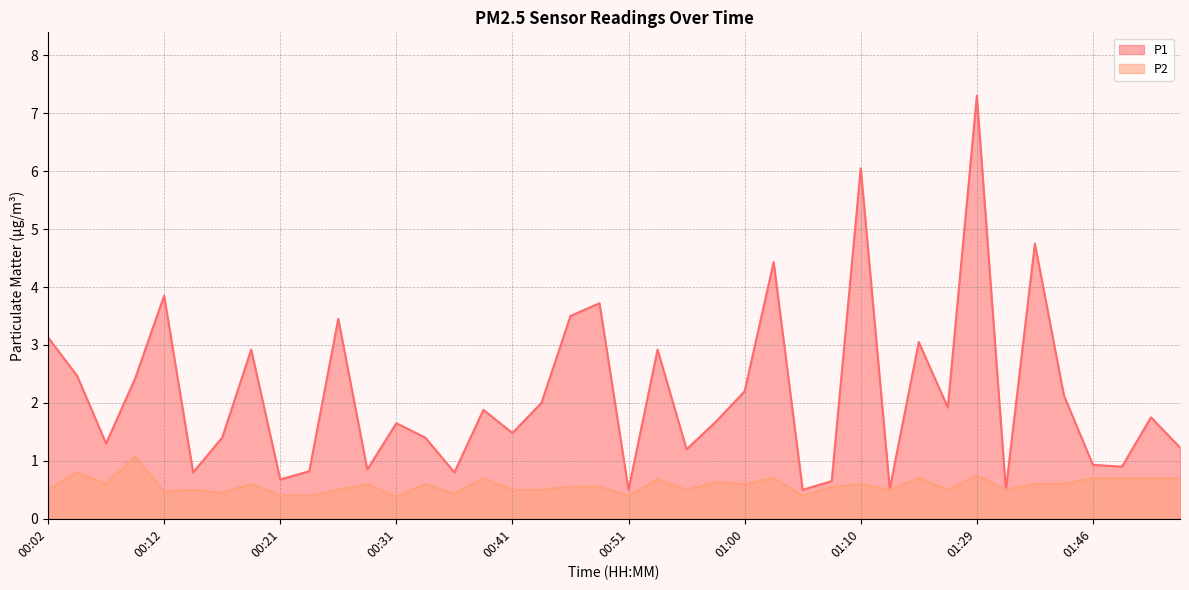

Reading left to right, list all the values displayed in this chart.

P1: 00:02=3.1	00:04=2.5	00:07=1.3	00:09=2.4	00:12=3.9	00:14=0.8	00:16=1.4	00:19=2.9	00:21=0.7	00:24=0.8	00:26=3.5	00:29=0.8	00:31=1.6	00:34=1.4	00:36=0.8	00:38=1.9	00:41=1.5	00:43=2.0	00:46=3.5	00:48=3.7	00:51=0.5	00:53=2.9	00:56=1.2	00:58=1.7	01:00=2.2	01:03=4.4	01:05=0.5	01:08=0.7	01:10=6.0	01:13=0.5	01:15=3.0	01:20=1.9	01:29=7.3	01:36=0.5	01:38=4.8	01:44=2.1	01:46=0.9	01:49=0.9	01:51=1.8	01:54=1.2
P2: 00:02=0.5	00:04=0.8	00:07=0.6	00:09=1.1	00:12=0.5	00:14=0.5	00:16=0.5	00:19=0.6	00:21=0.4	00:24=0.4	00:26=0.5	00:29=0.6	00:31=0.4	00:34=0.6	00:36=0.4	00:38=0.7	00:41=0.5	00:43=0.5	00:46=0.6	00:48=0.6	00:51=0.4	00:53=0.7	00:56=0.5	00:58=0.6	01:00=0.6	01:03=0.7	01:05=0.4	01:08=0.6	01:10=0.6	01:13=0.5	01:15=0.7	01:20=0.5	01:29=0.8	01:36=0.5	01:38=0.6	01:44=0.6	01:46=0.7	01:49=0.7	01:51=0.7	01:54=0.7